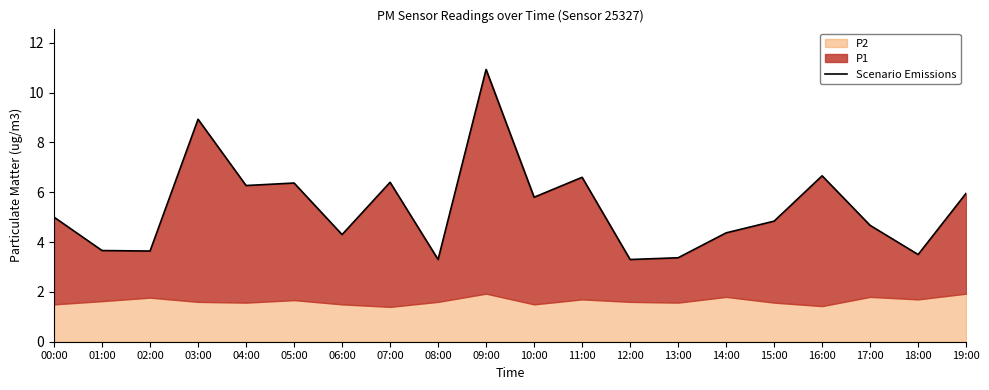

List the labels in order of value, largest first.

09:00, 03:00, 16:00, 11:00, 07:00, 05:00, 04:00, 19:00, 10:00, 00:00, 15:00, 17:00, 14:00, 06:00, 01:00, 02:00, 18:00, 13:00, 08:00, 12:00